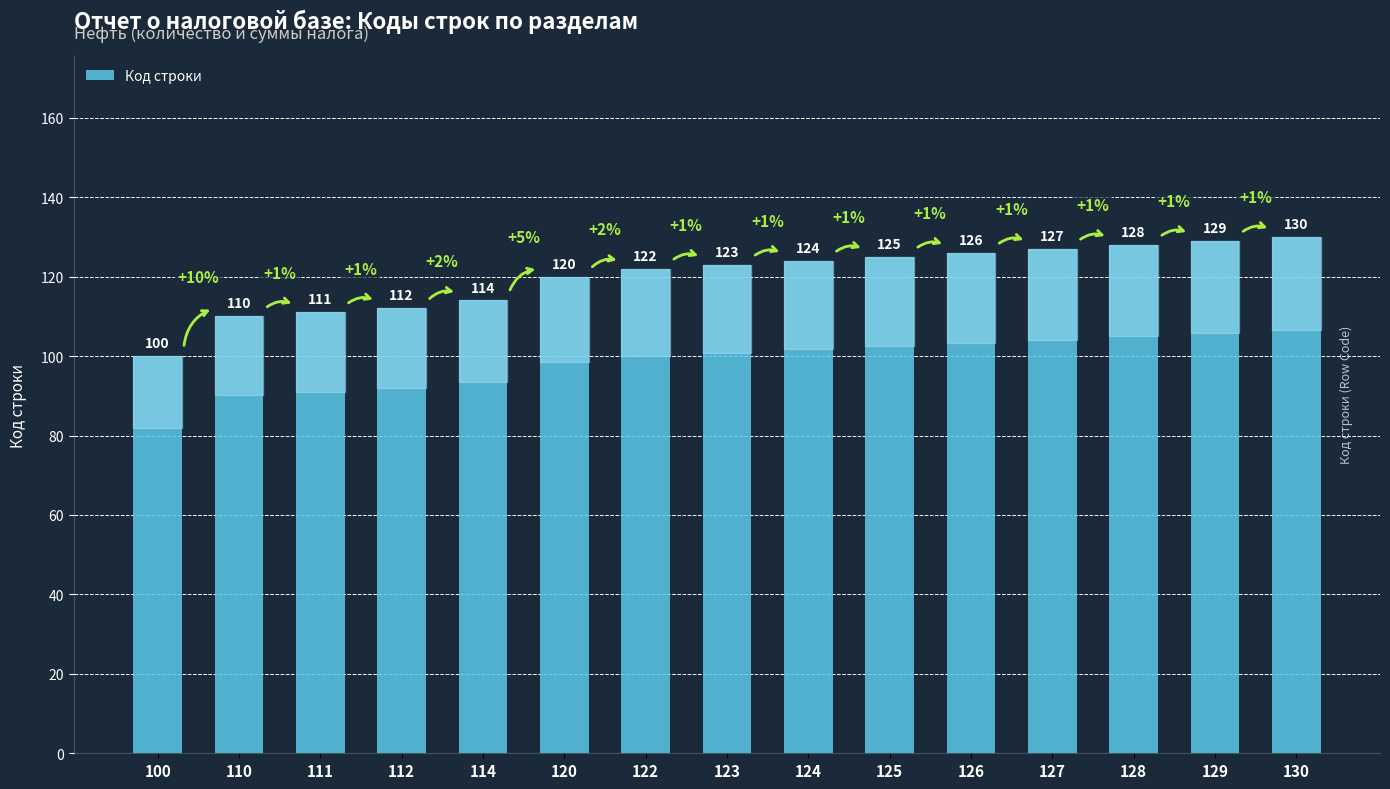

What is the difference between the maximum and second lowest values?

20